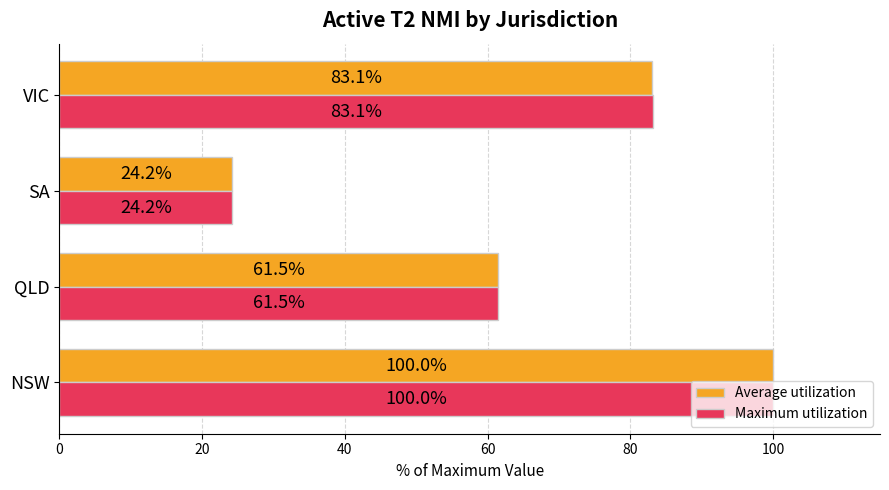

The value of Average utilization at VIC is 83.1. True or false?

True